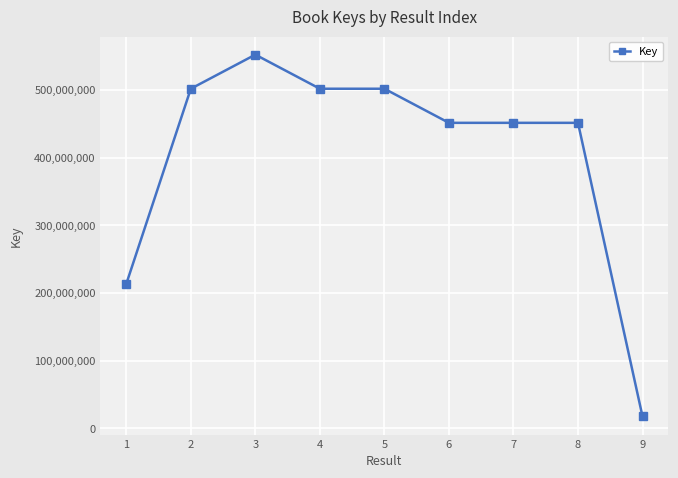

Where is the first local maximum?

3